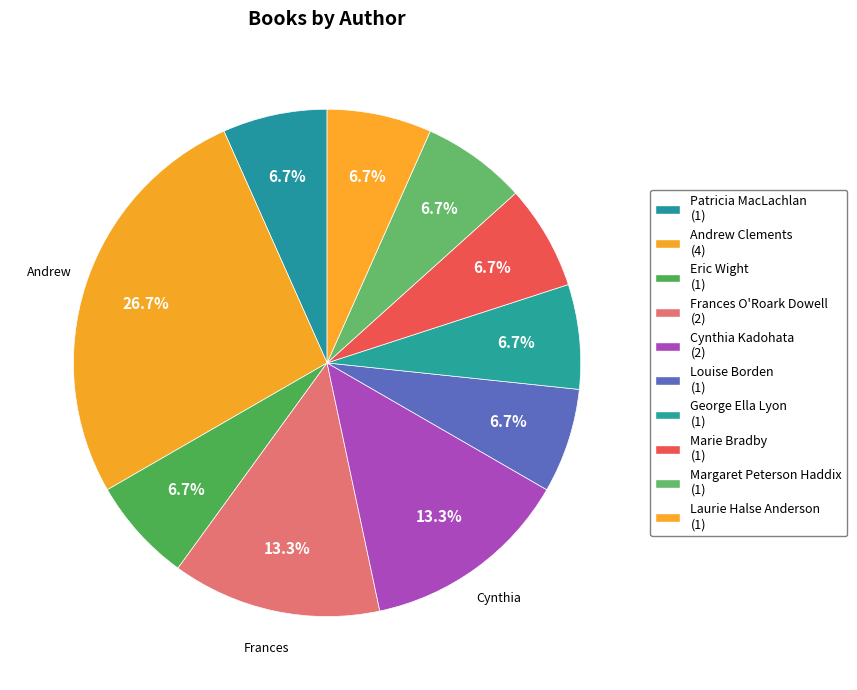

How many segments does this pie chart have?

10